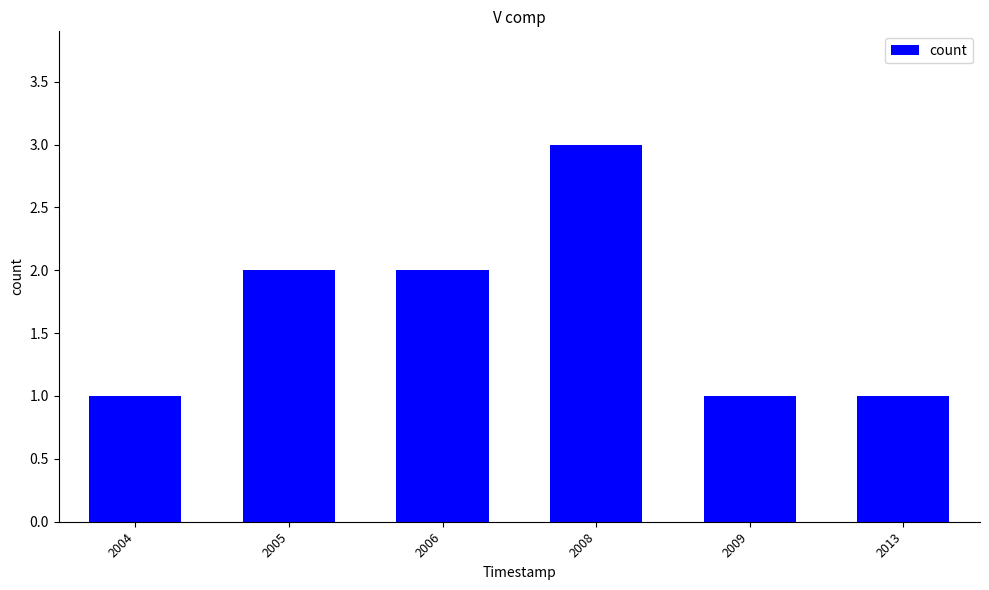

Reading left to right, list all the values displayed in this chart.

1	2	2	3	1	1